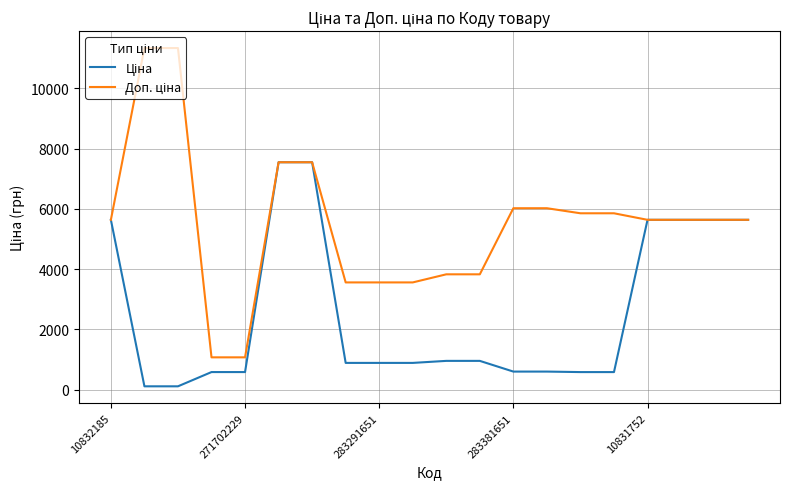

What is the greatest value displayed?

11334.0